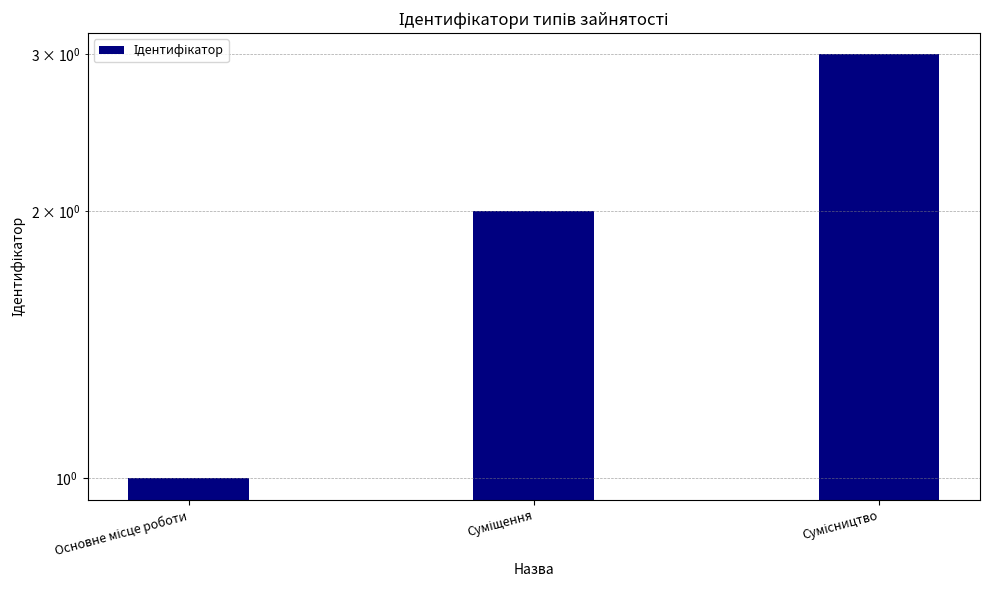

The value at Сумісництво is 3. True or false?

True